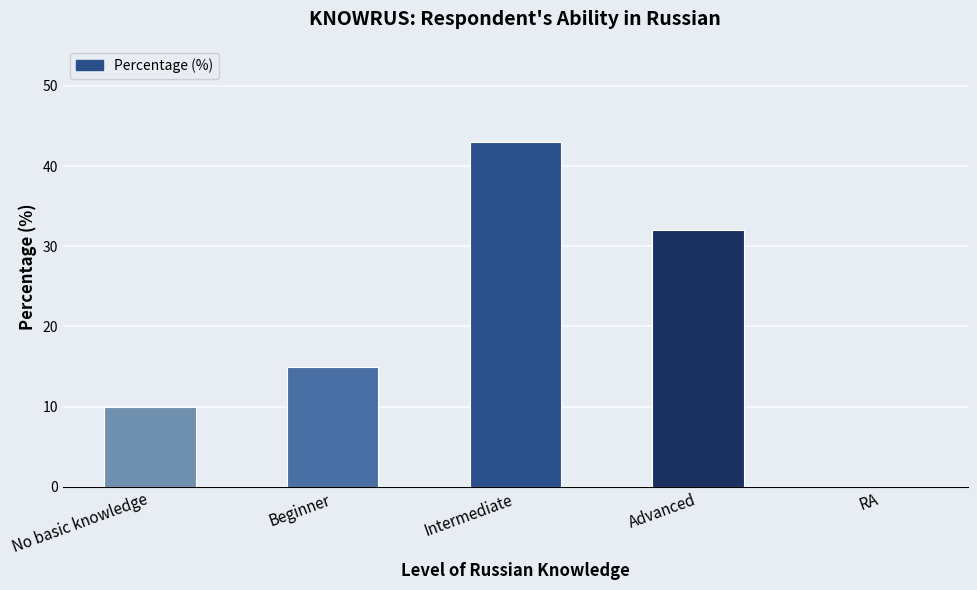

What is the sum of all values?

100